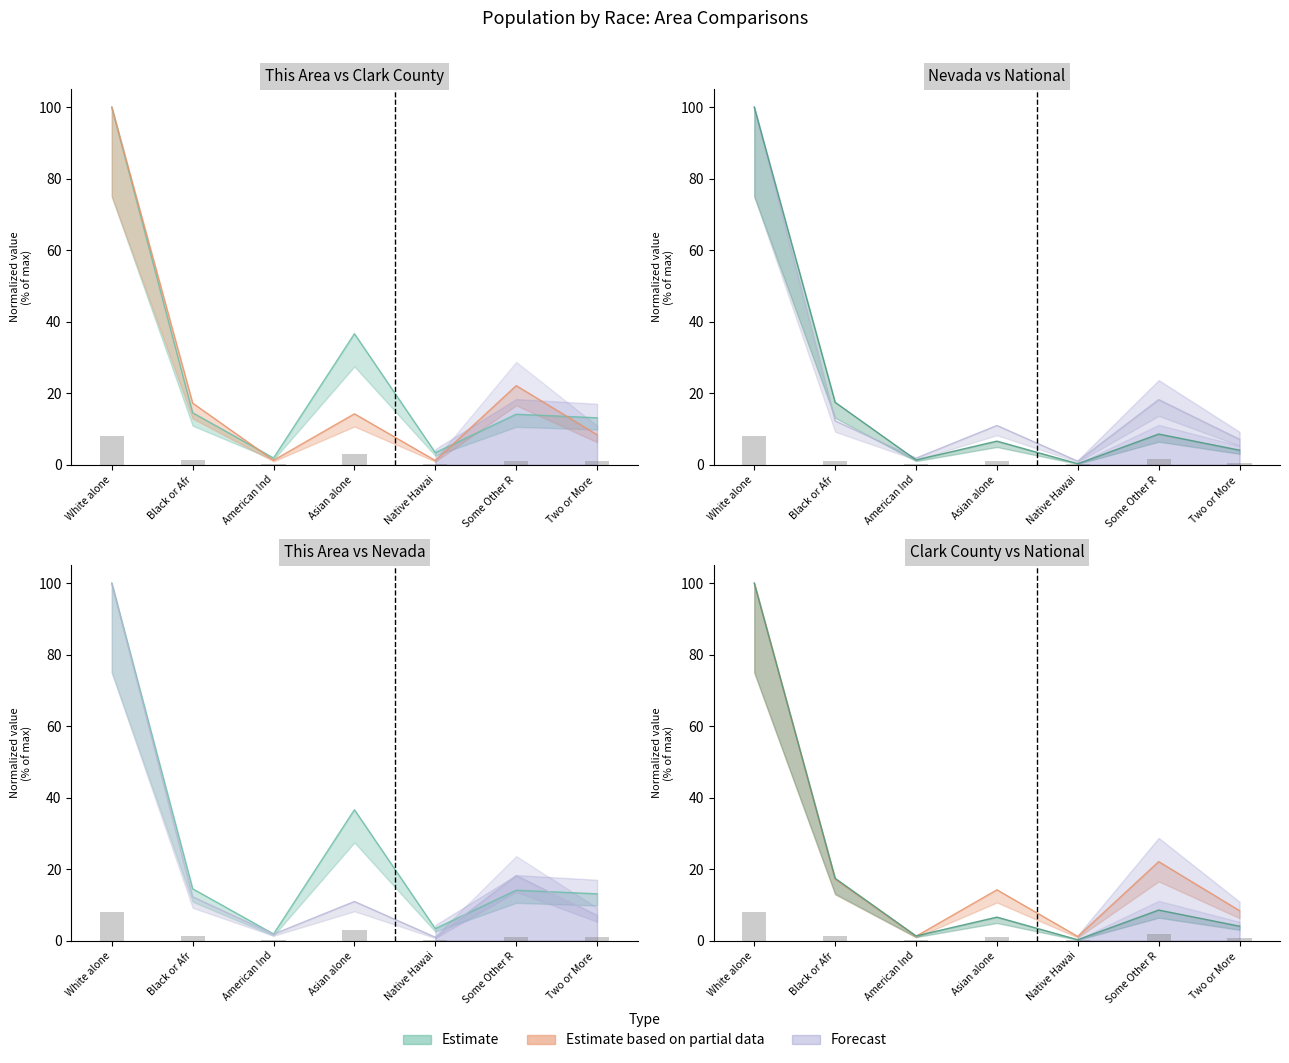

Does the chart contain stacked bars?

No